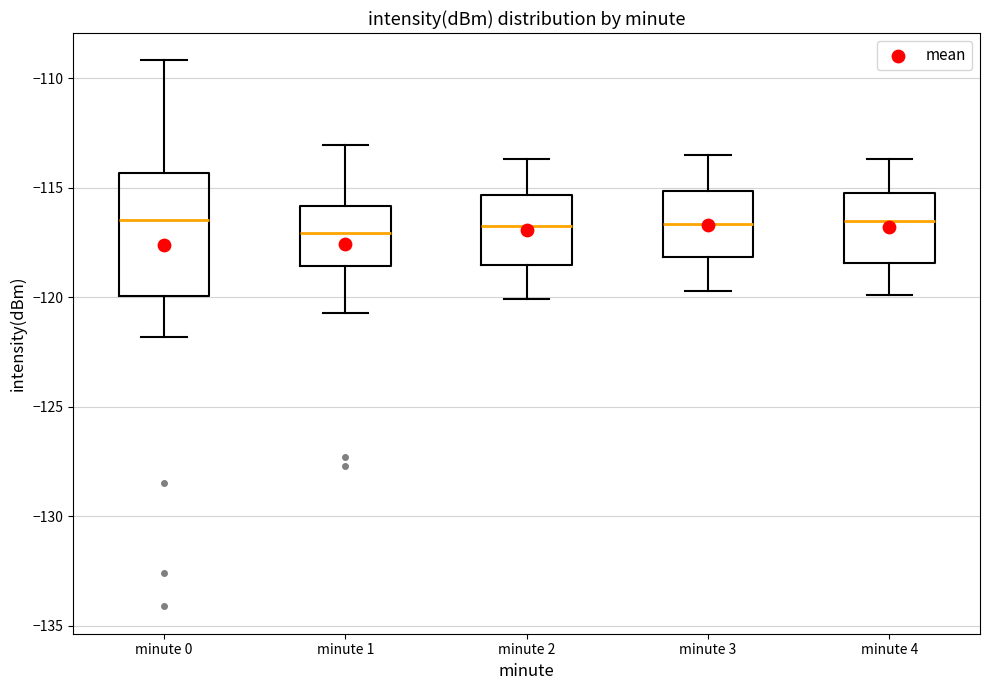

Comparing the boxes themselves (not the whiskers), which one is the tallest?

minute 0